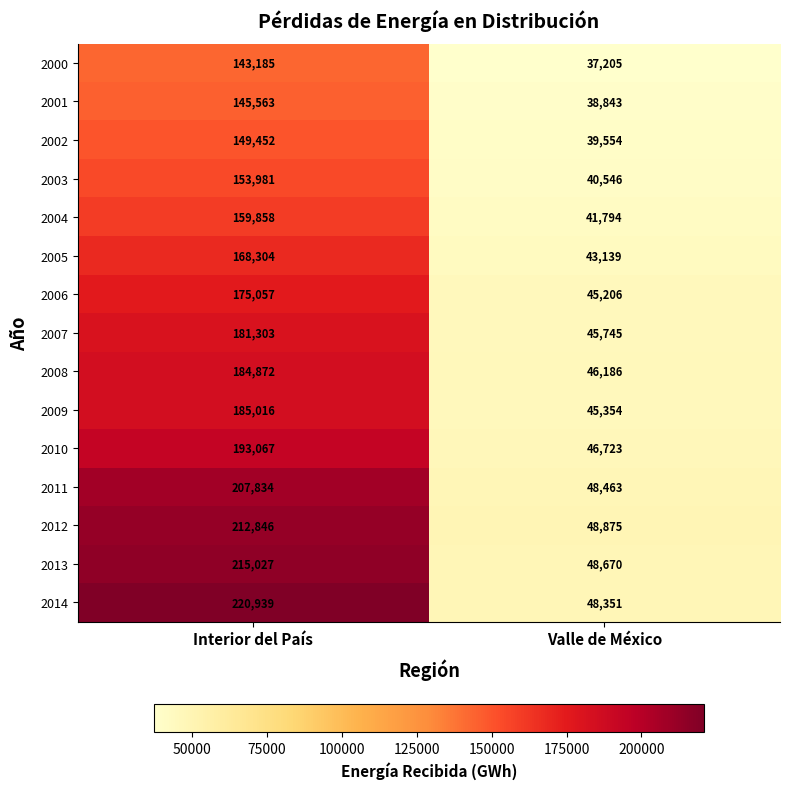

Reading right to left, list all the values displayed in this chart.

2000: 37205	143185
2001: 38843	145563
2002: 39554	149452
2003: 40546	153981
2004: 41794	159858
2005: 43139	168304
2006: 45206	175057
2007: 45745	181303
2008: 46186	184872
2009: 45354	185016
2010: 46723	193067
2011: 48463	207834
2012: 48875	212846
2013: 48670	215027
2014: 48351	220939